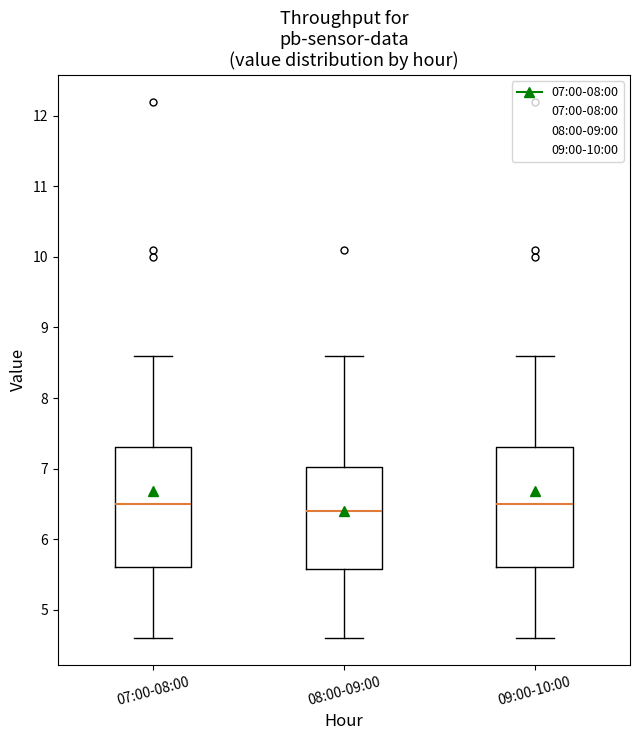

Where does the median line of the box for 07:00-08:00 sit on the y-axis? The values are not printed on the chart, so give them approximately, as read against the axis.

6.5